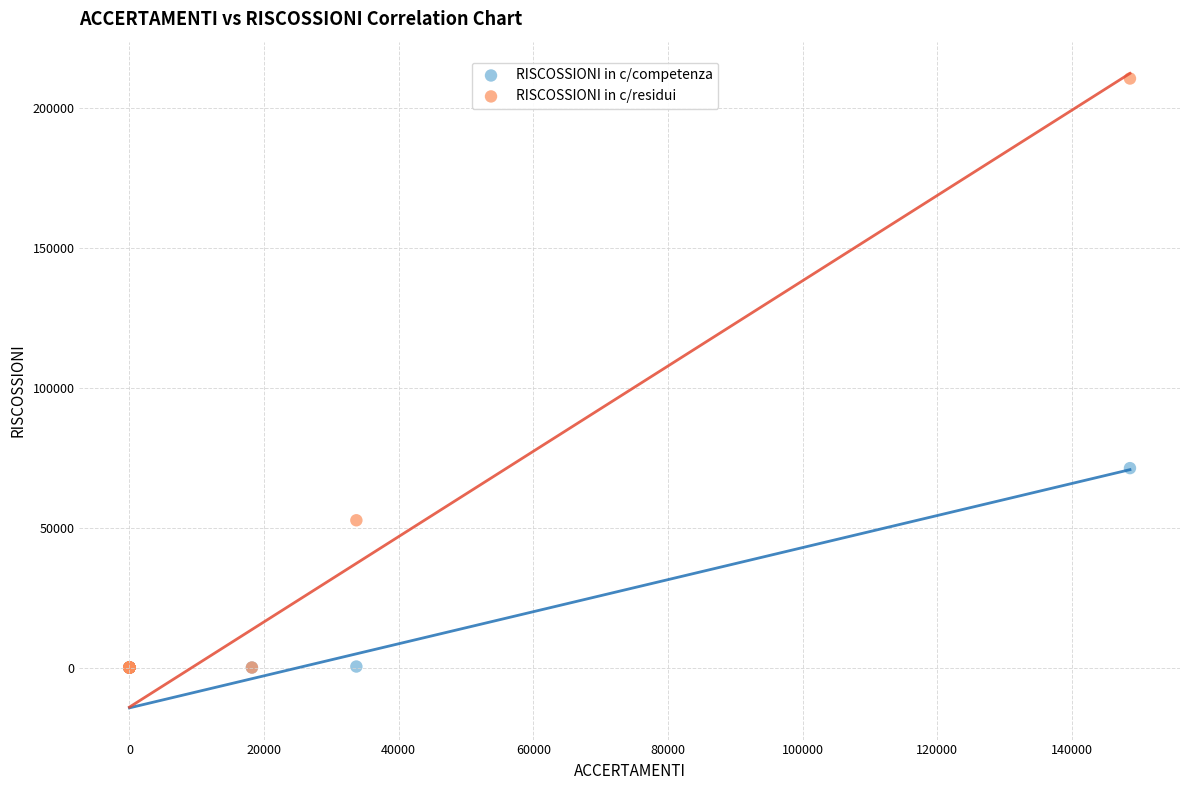

In the RISCOSSIONI in c/residui series, what Y value is closest to 105241?

52618.6